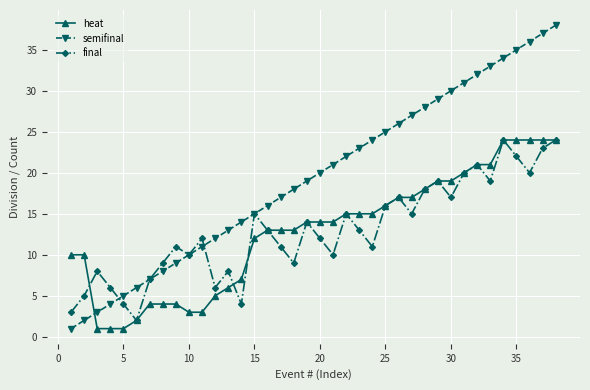

Which series has the widest spread of values?

semifinal